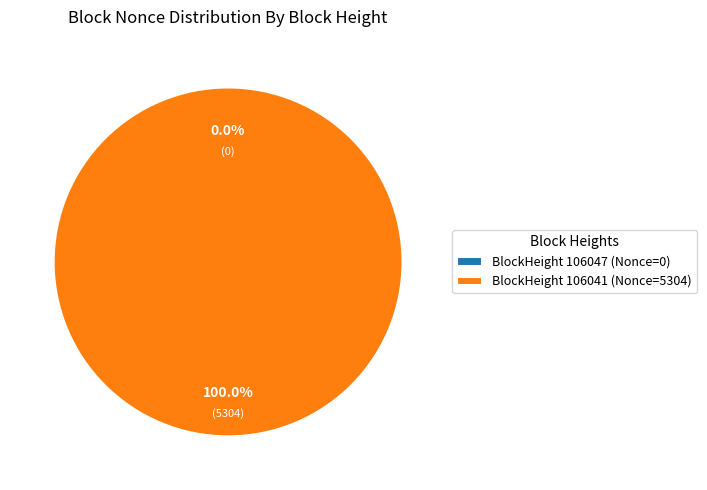

What is the change in value from 106047 to 106041?

+5304